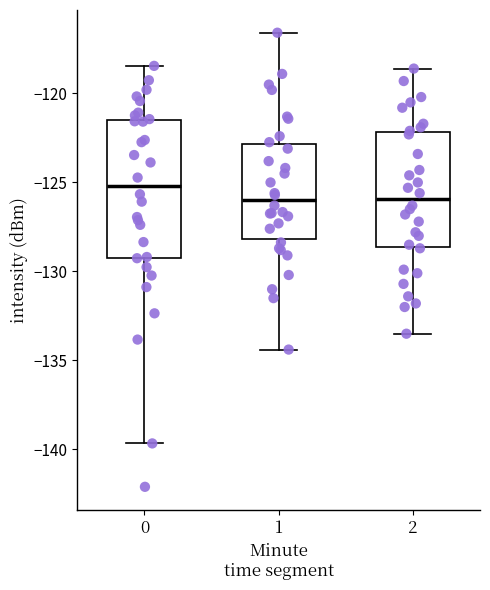

Comparing the boxes themselves (not the whiskers), which one is the tallest?

0